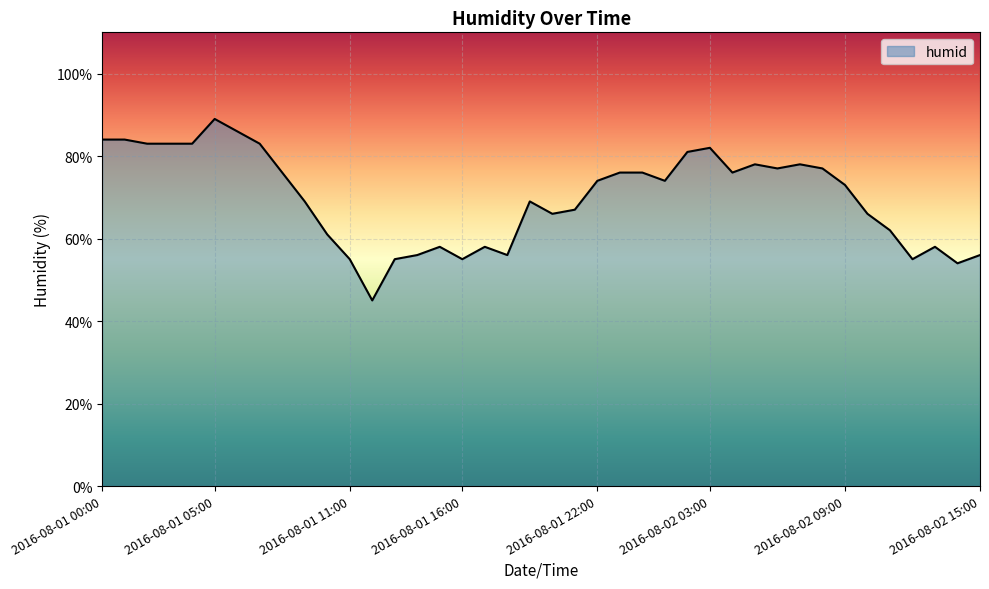

What is the smallest value displayed?

45